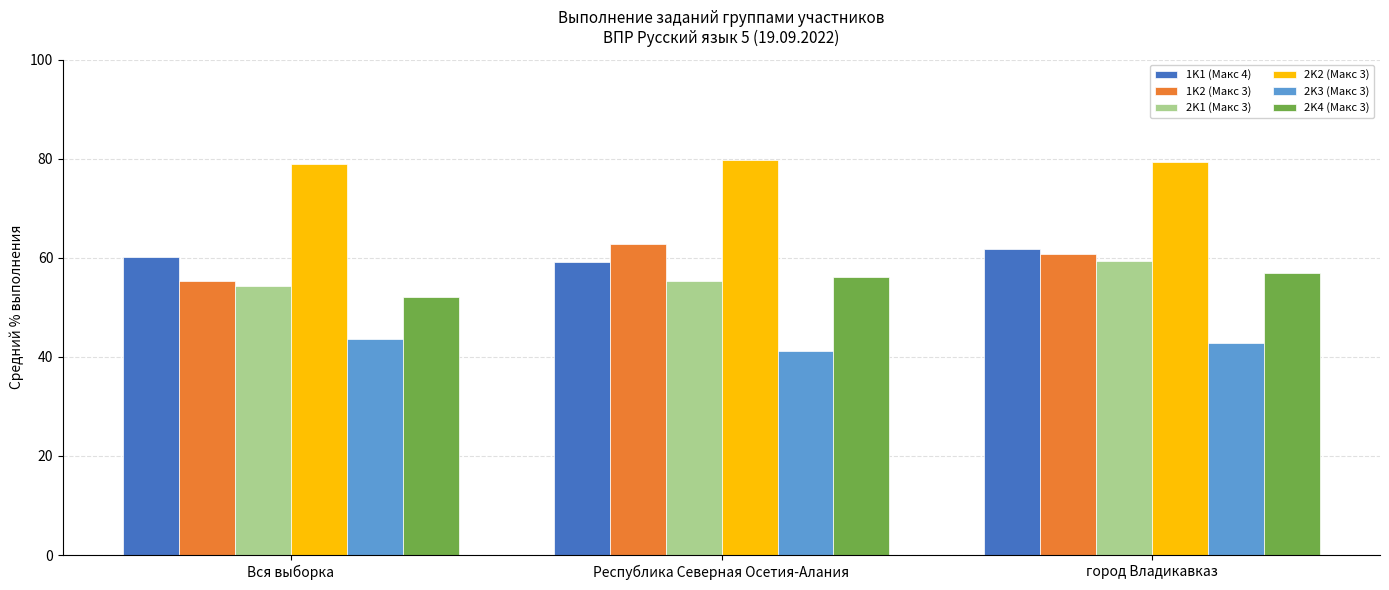

What position from the right is Вся выборка?

3